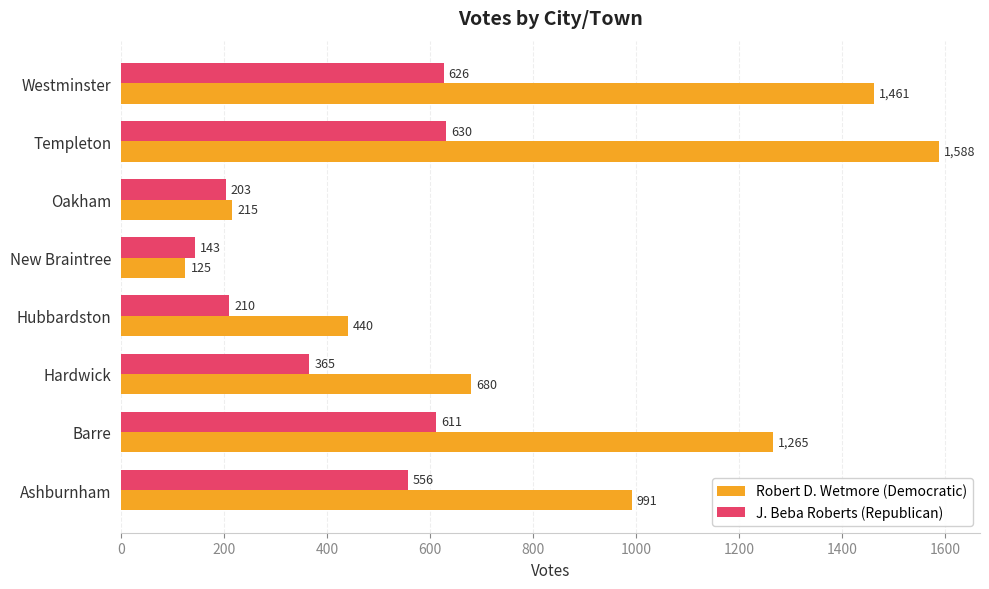

How many values in the J. Beba Roberts (Republican) series are below 556?

4